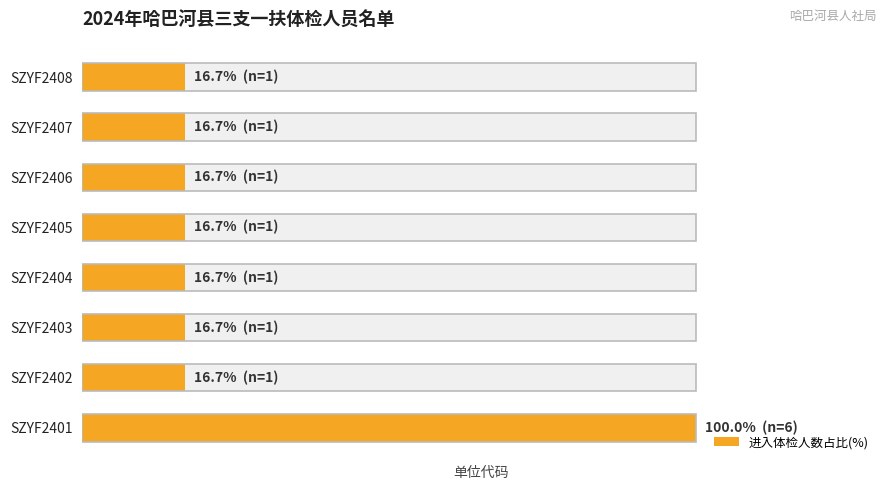

Rank the categories by value from lowest to highest.

SZYF2402, SZYF2403, SZYF2404, SZYF2405, SZYF2406, SZYF2407, SZYF2408, SZYF2401